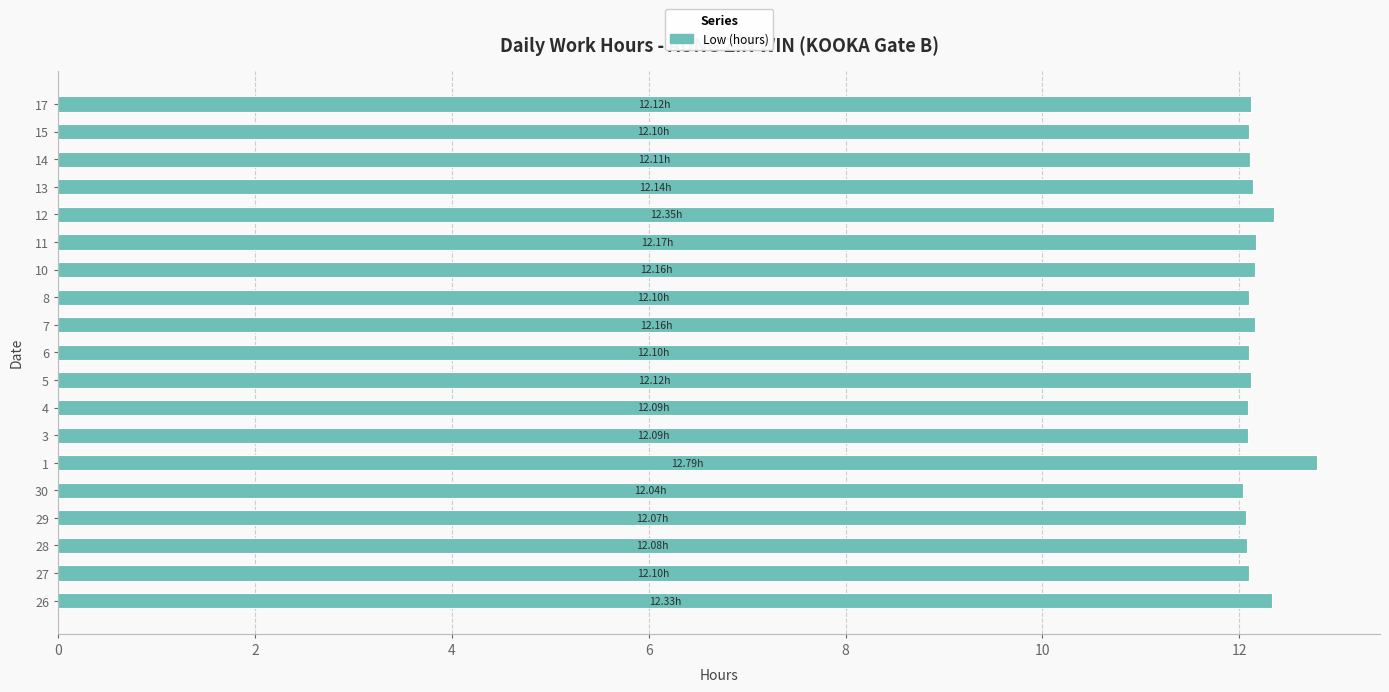

The chart shows a value of 12.2 at 10. True or false?

True